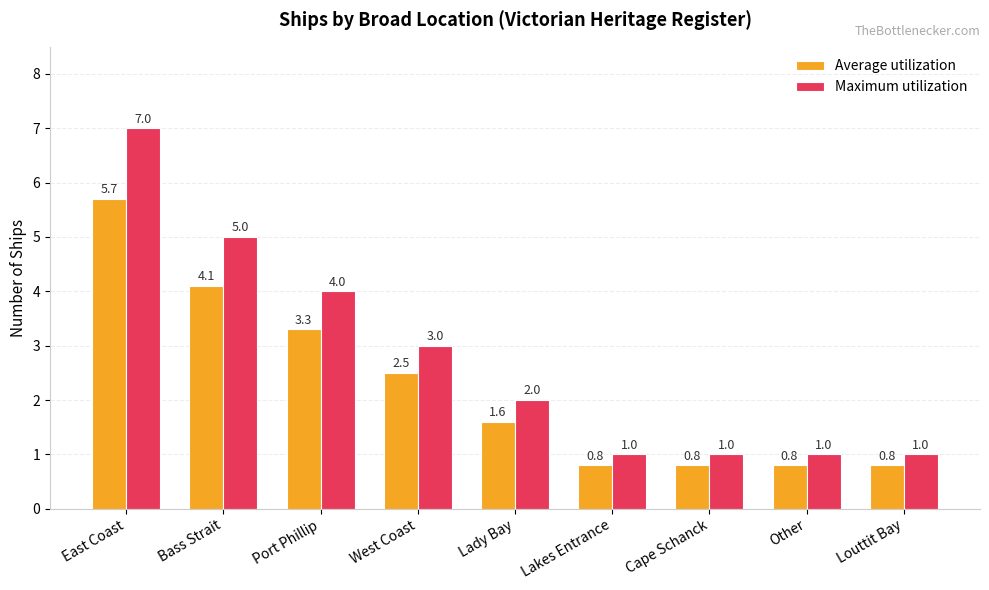

What is the sum of the Maximum utilization values at Lady Bay and West Coast?

5.0